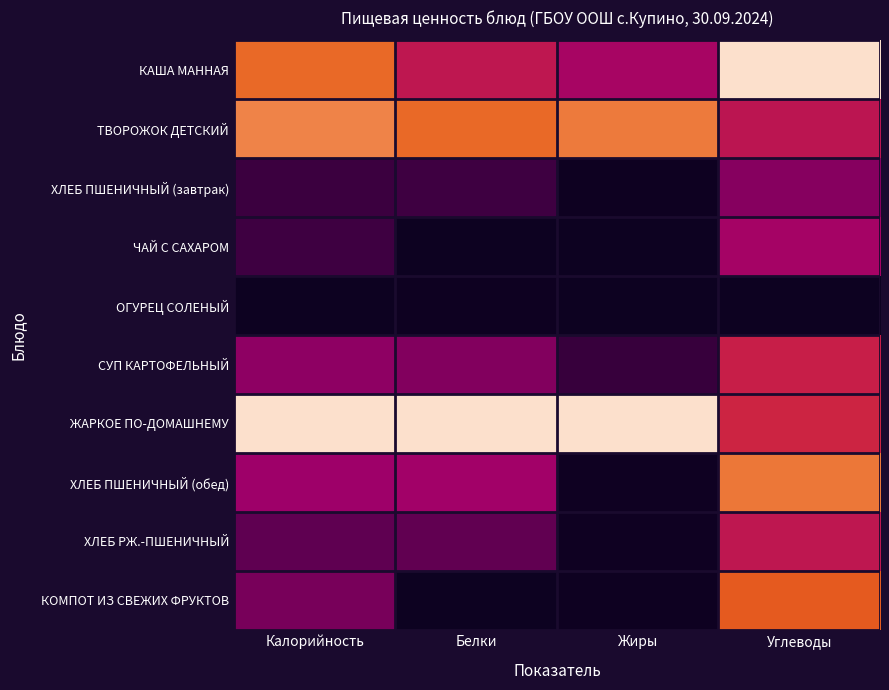

What is the maximum value shown in the chart?

1.0